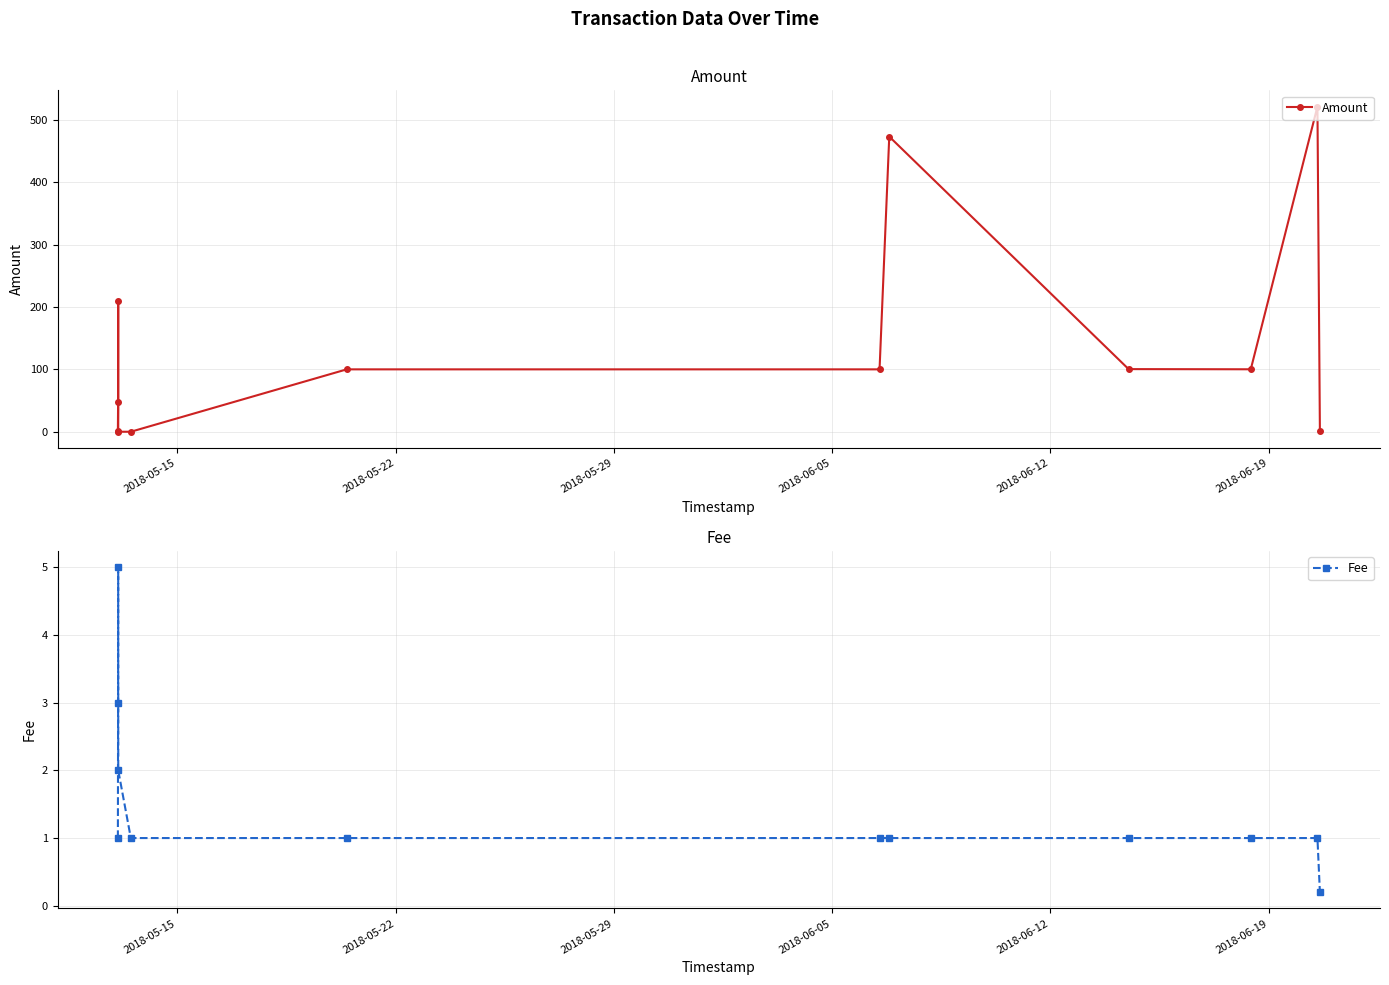

How many lines are shown in the chart?

2